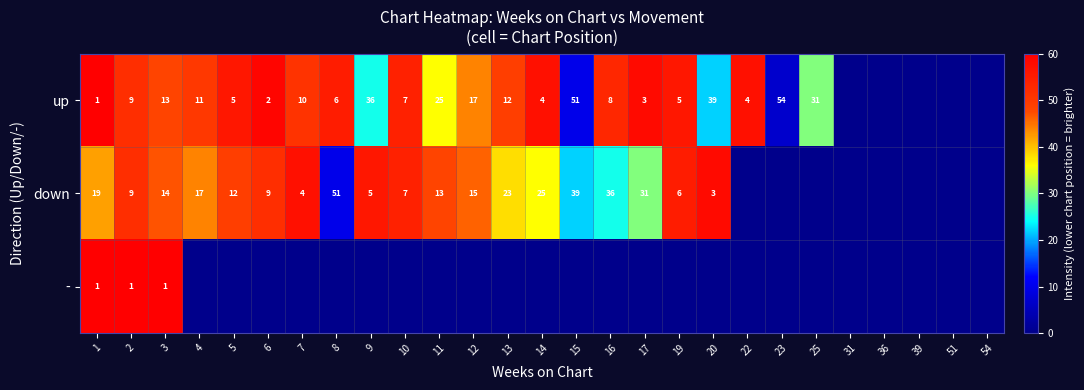

Which category has the highest value across all series?

1